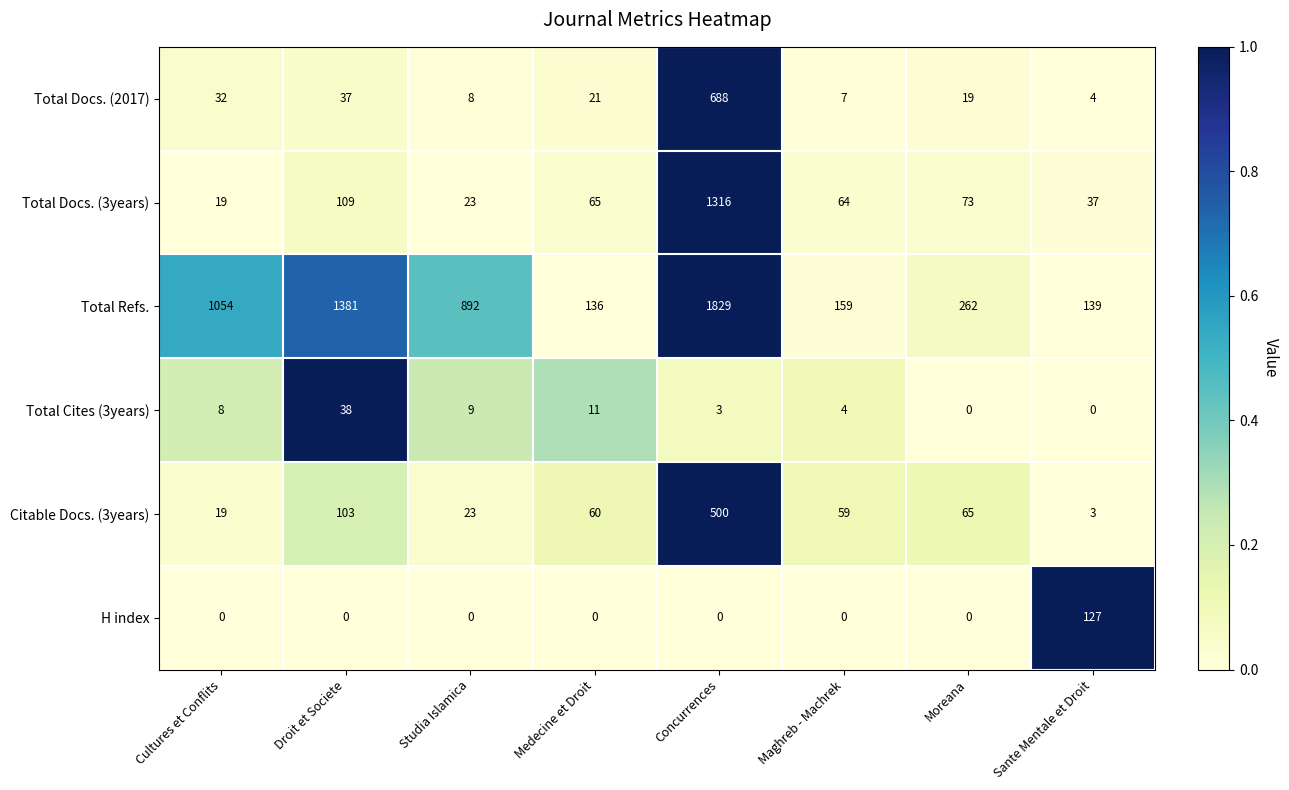

The H index series shows 88 at Sante Mentale et Droit. True or false?

False